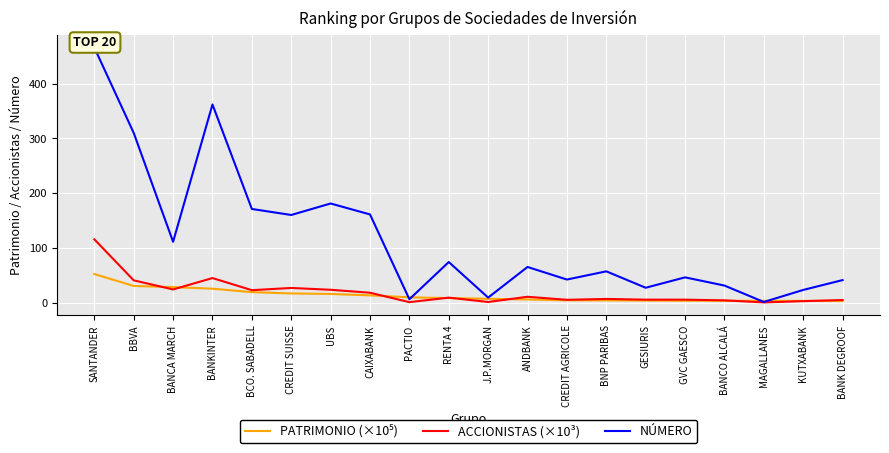

Reading left to right, list all the values displayed in this chart.

PATRIMONIO (×10⁵): 52.0	30.3	28.1	25.3	19.0	16.6	15.6	13.1	9.4	8.1	6.8	5.6	4.0	4.0	3.6	3.3	3.2	3.2	3.0	2.9
ACCIONISTAS (×10³): 115.5	40.5	23.9	44.7	22.6	26.6	23.3	17.9	0.7	8.9	1.0	10.5	5.0	6.6	5.2	5.2	4.0	0.2	2.5	4.6
NÚMERO: 466.0	310.0	111.0	362.0	171.0	160.0	181.0	161.0	6.0	74.0	9.0	65.0	42.0	57.0	27.0	46.0	31.0	1.0	23.0	41.0